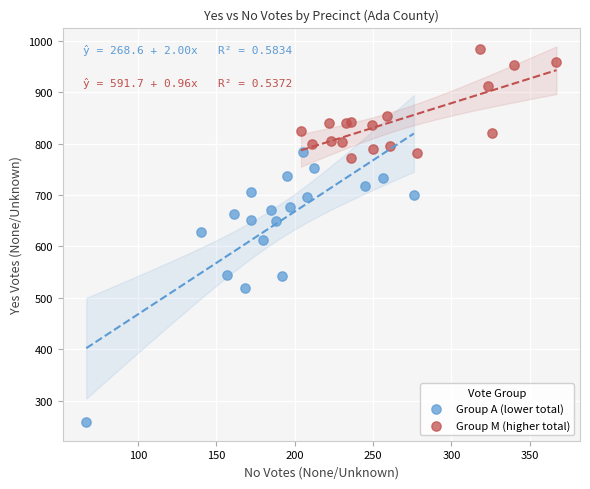

Which series has the widest spread of Y values?

Group A (lower total)